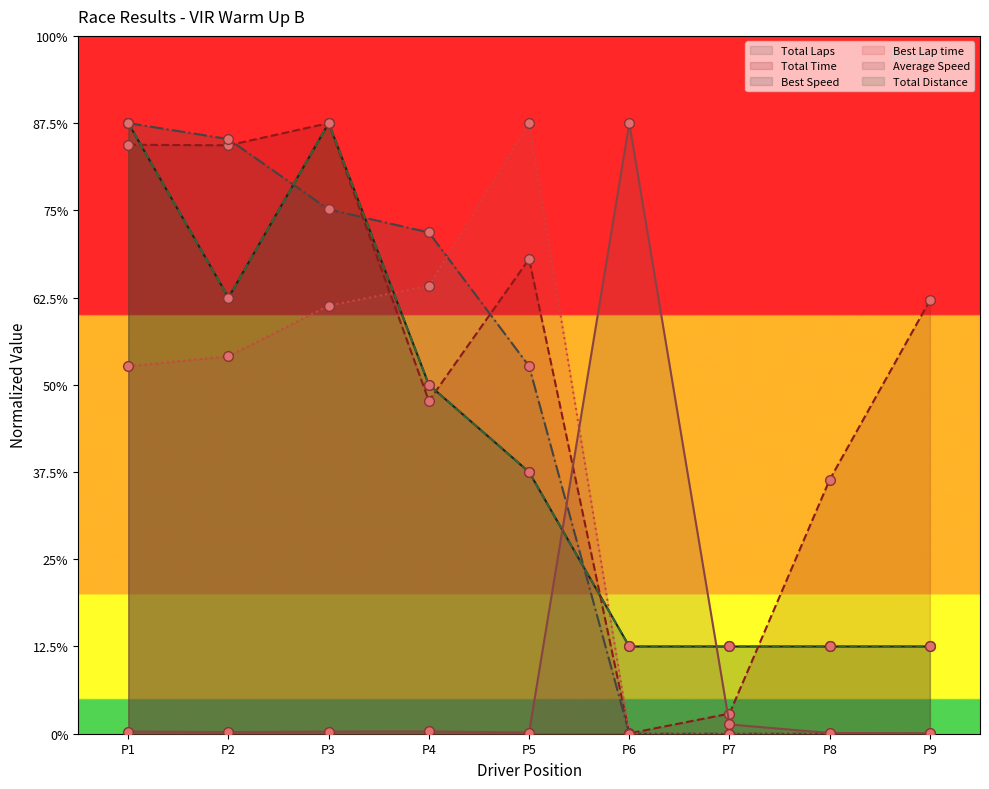

Does the chart have visible grid lines?

No